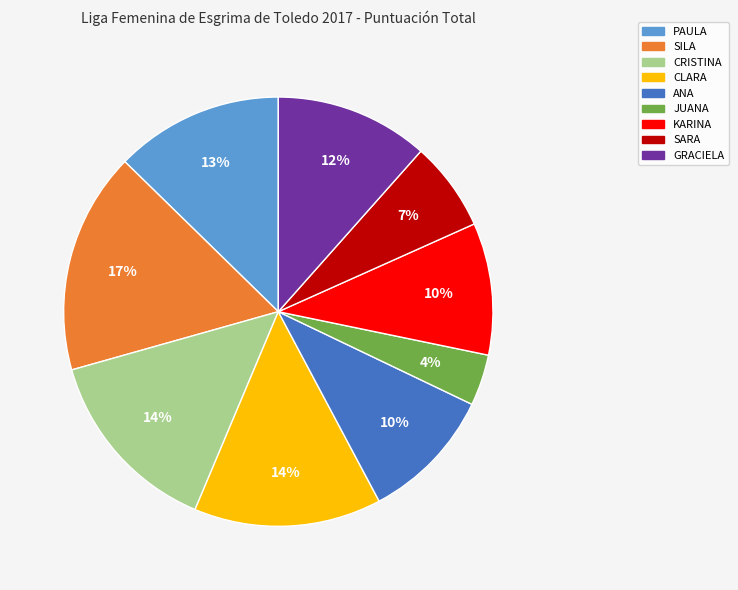

True or false: KARINA accounts for 16% of the total.

False